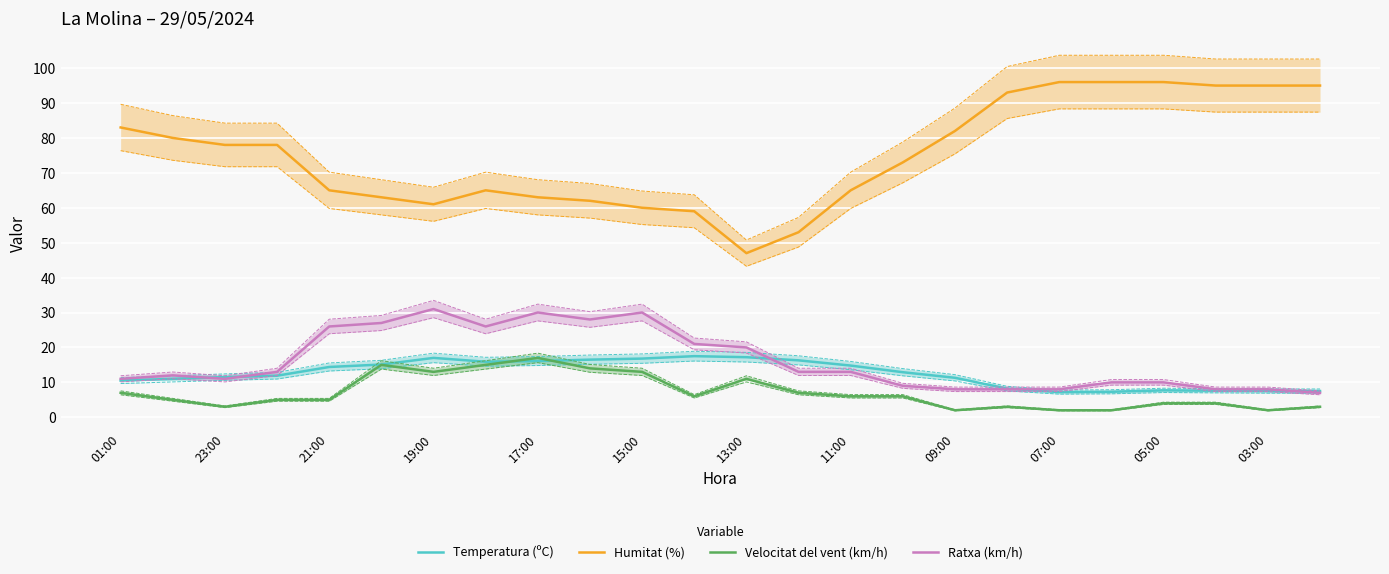

The Humitat (%) series shows 82.0 at 09:00. True or false?

True